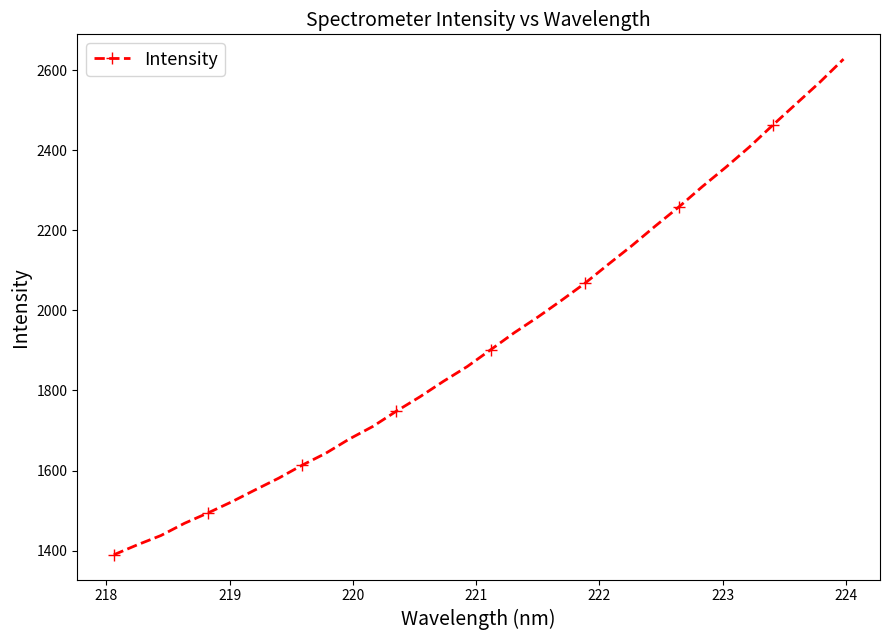

What is the value of the 11th point from the left?

1678.8